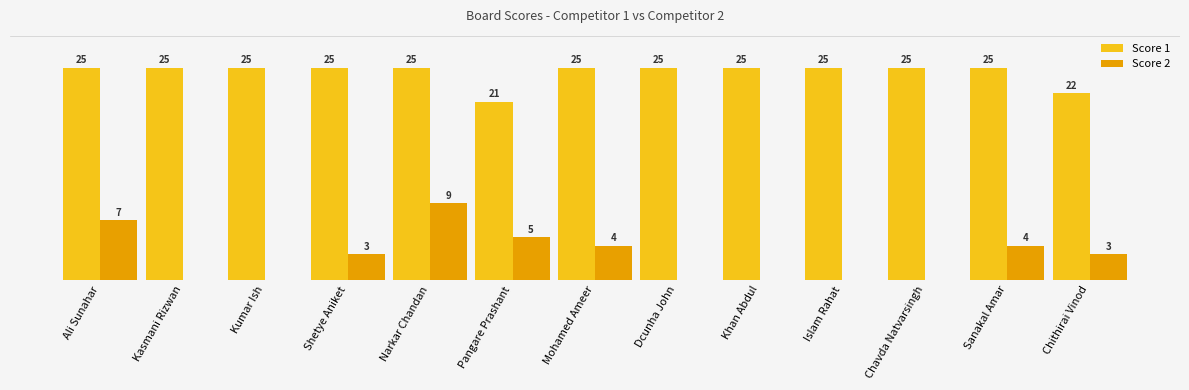

What are all the series names shown in the legend?

Score 1, Score 2